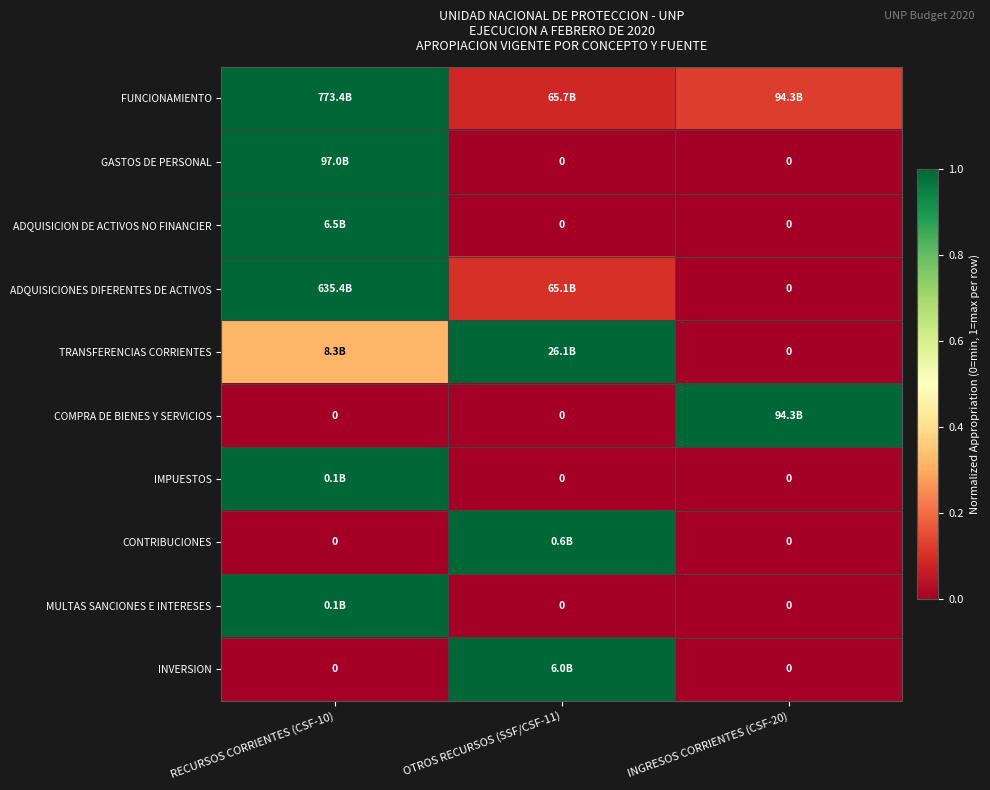

What is the total value across all series at INGRESOS CORRIENTES (CSF-20)?

1.1